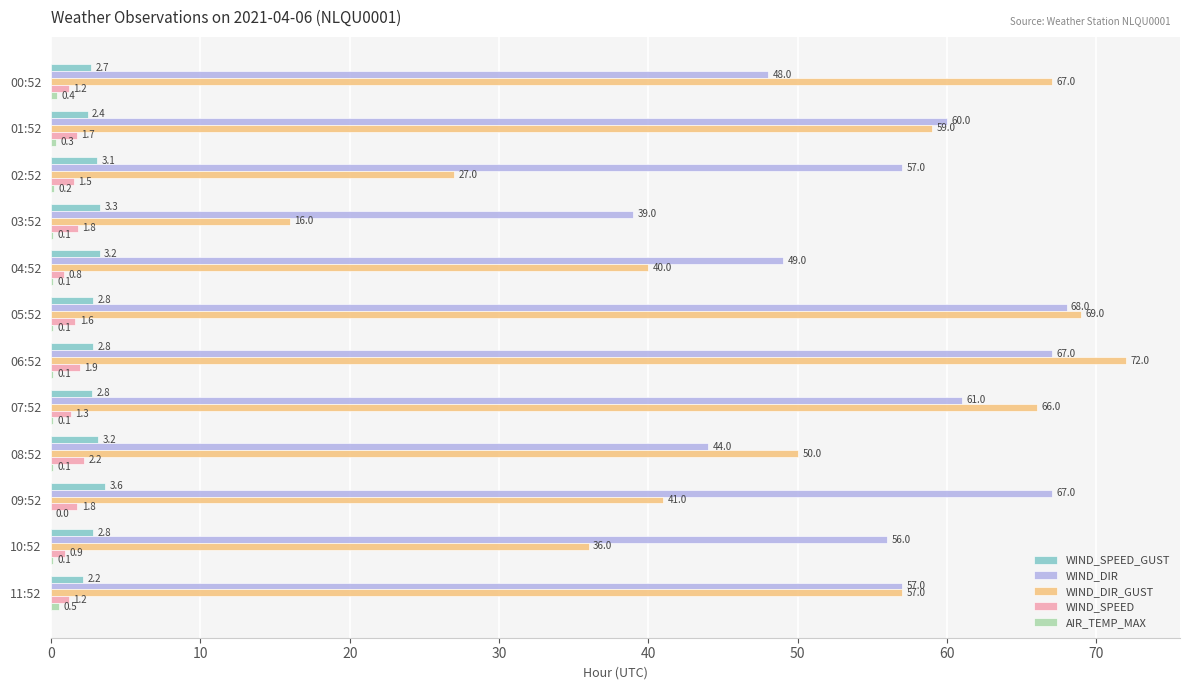

At which label does WIND_SPEED_GUST reach its peak?

09:52